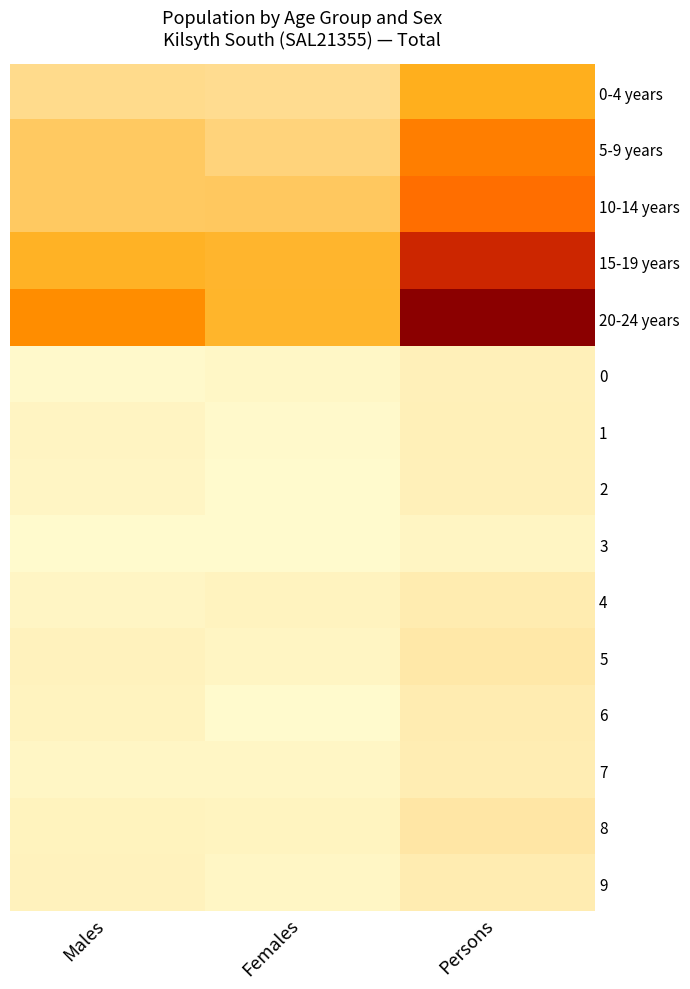

List the series in order of their peak value, highest first.

20-24 years, 15-19 years, 10-14 years, 5-9 years, 0-4 years, 8, 5, 4, 6, 9, 7, 1, 0, 2, 3